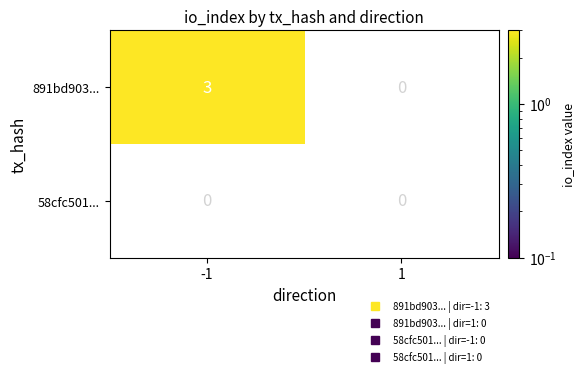

List the series in order of their peak value, highest first.

891bd903..., 58cfc501...